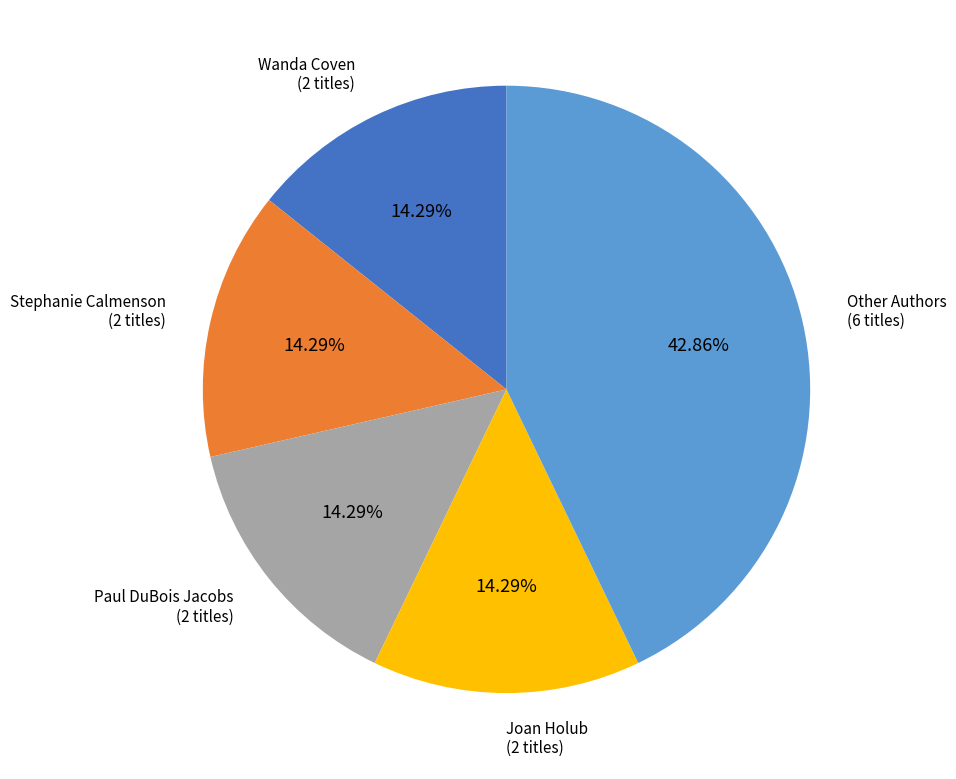

How many segments does this pie chart have?

5